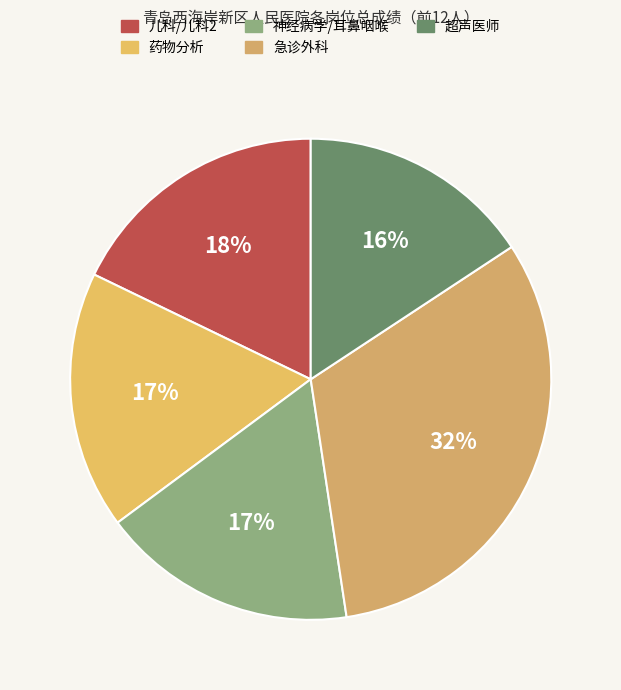

What is the largest slice in the pie chart?

急诊外科